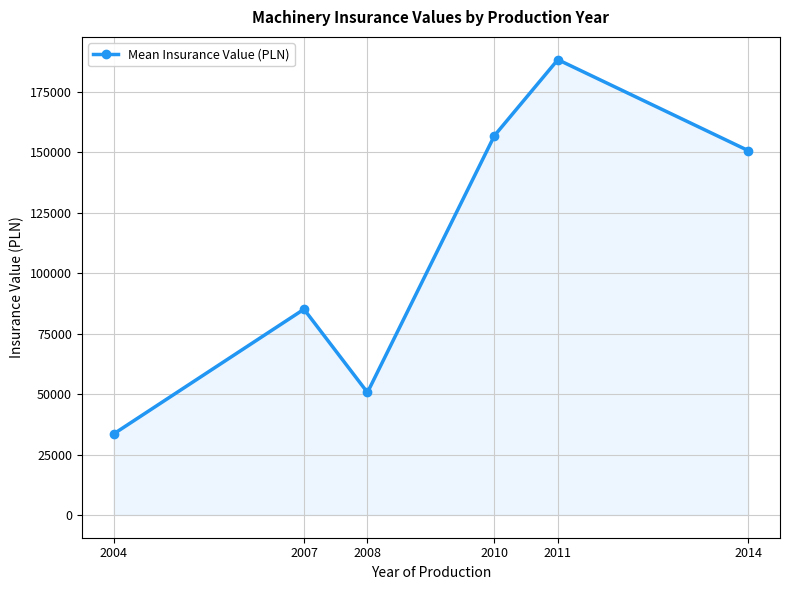

At which label is the value closest to 110955?

2007